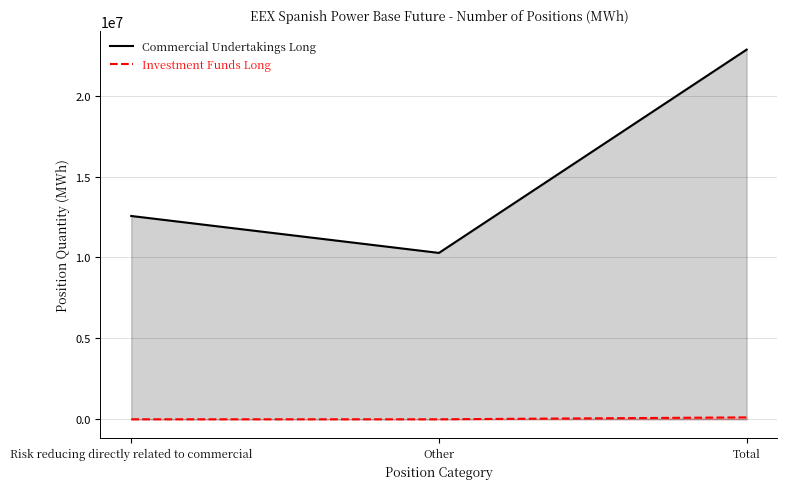

Rank the series at Risk reducing directly related to commercial from lowest to highest value.

Investment Funds Long, Commercial Undertakings Long